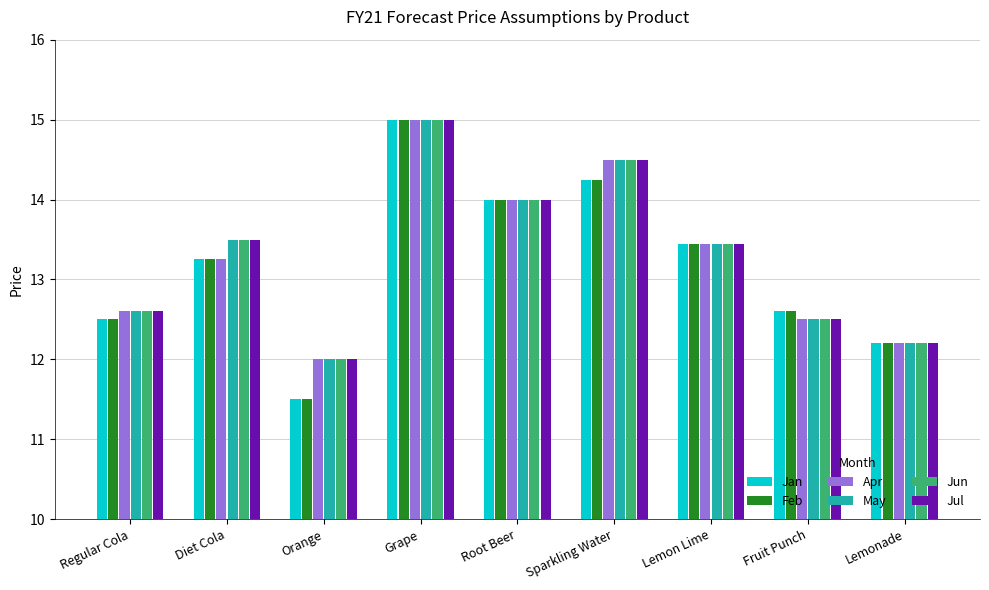

At which category is the sum across all series the highest?

Grape